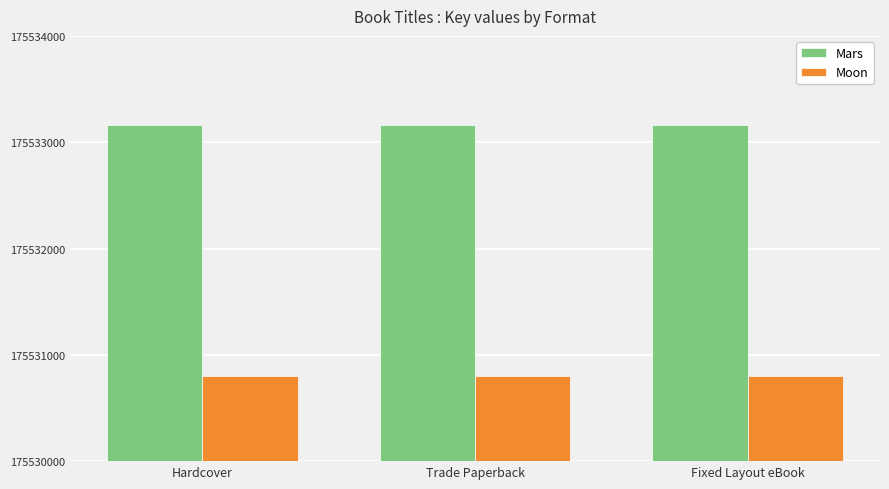

Reading right to left, extract all data points from this chart.

Mars: 175533162	175533162	175533162
Moon: 175530801	175530801	175530801